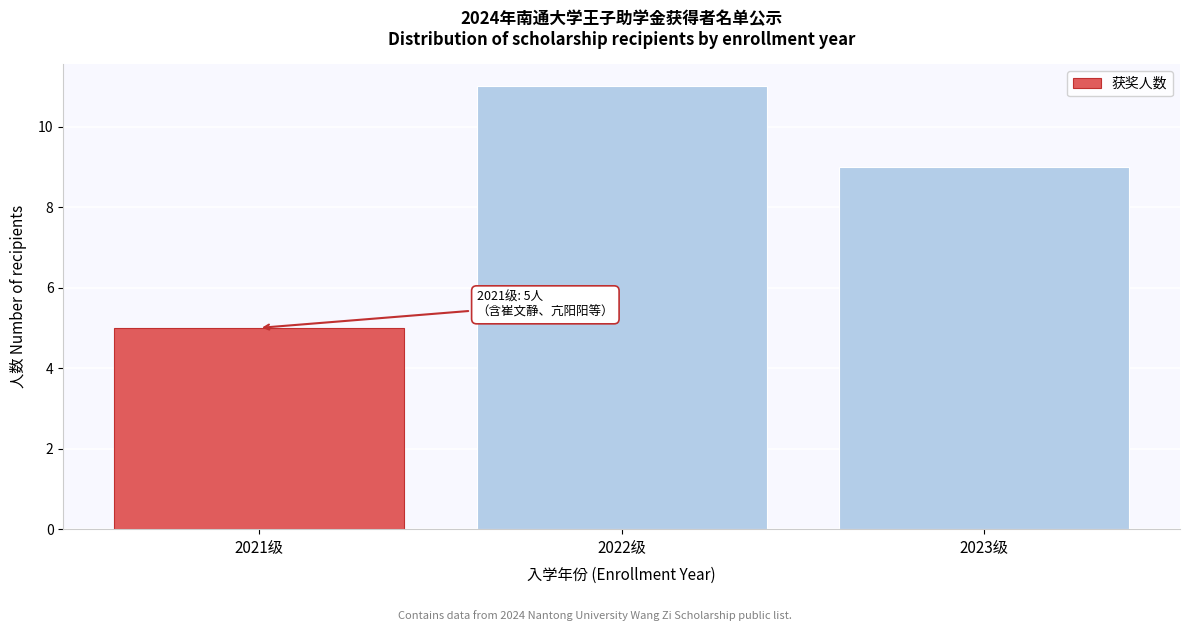

Reading left to right, transcribe all the data shown in this chart.

2021级=5	2022级=11	2023级=9